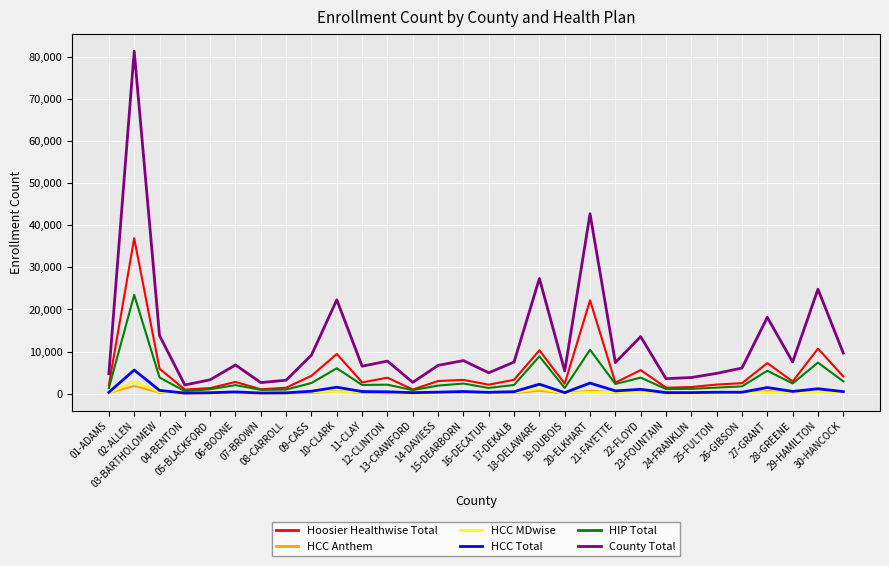

Which series has the largest total across all categories?

County Total